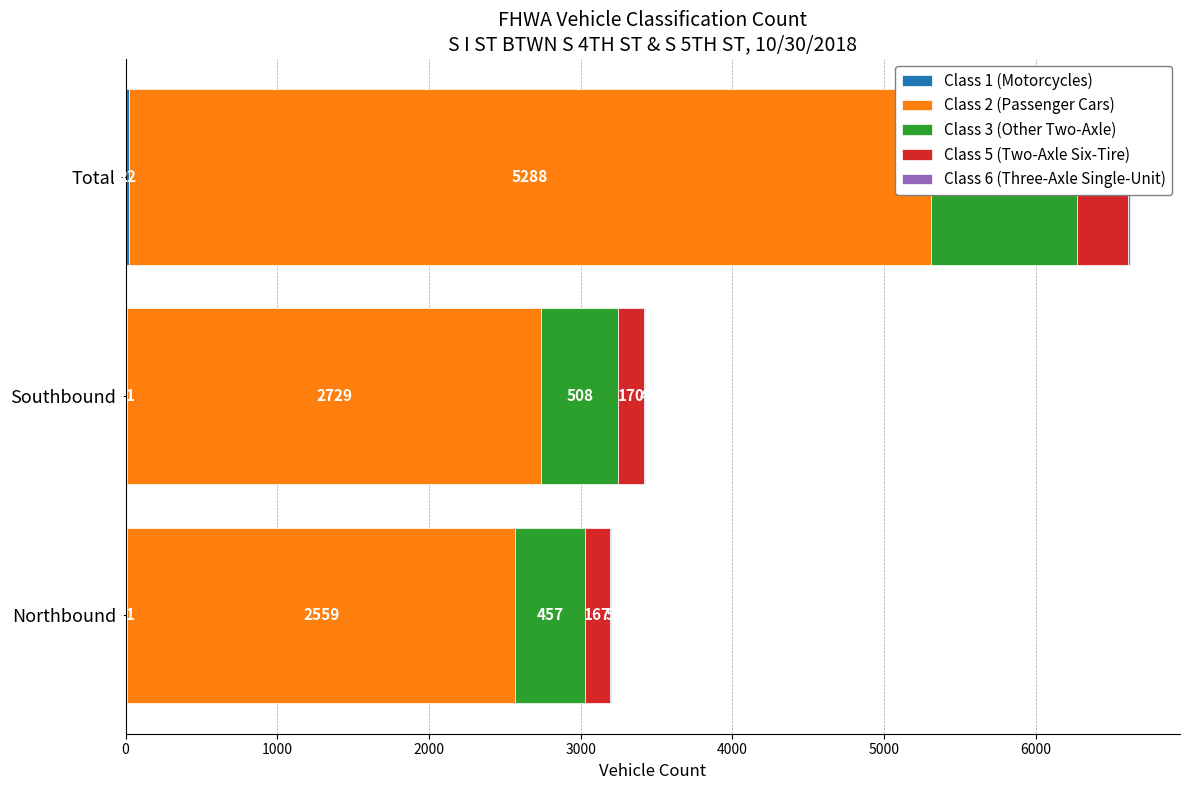

What is the lowest value of the Class 6 (Three-Axle Single-Unit) series?

4